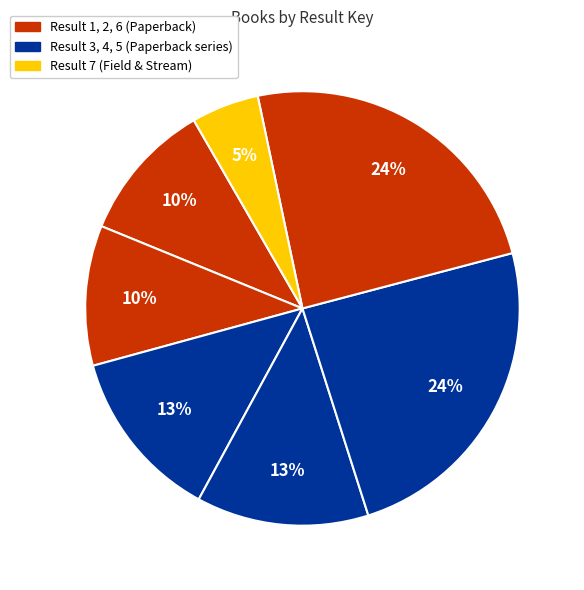

Which slice is the smallest?

7